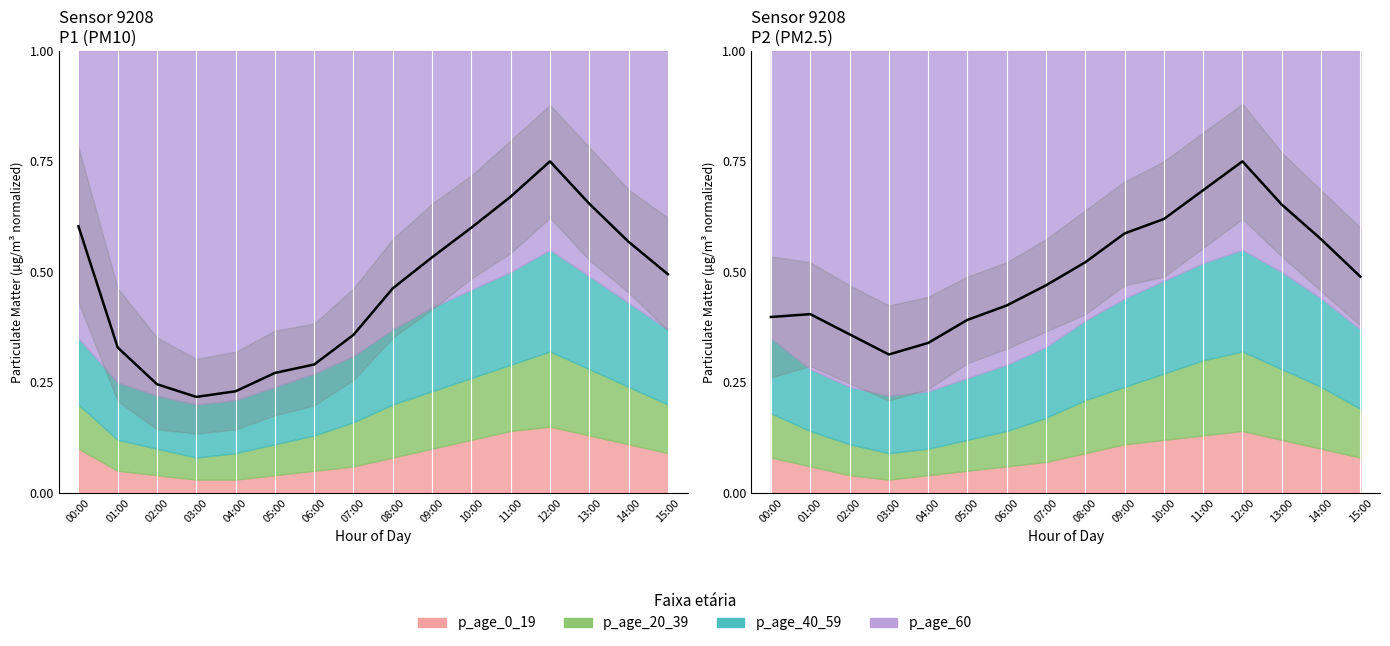

What is the difference between the maximum and minimum values in the P1 series?

0.5